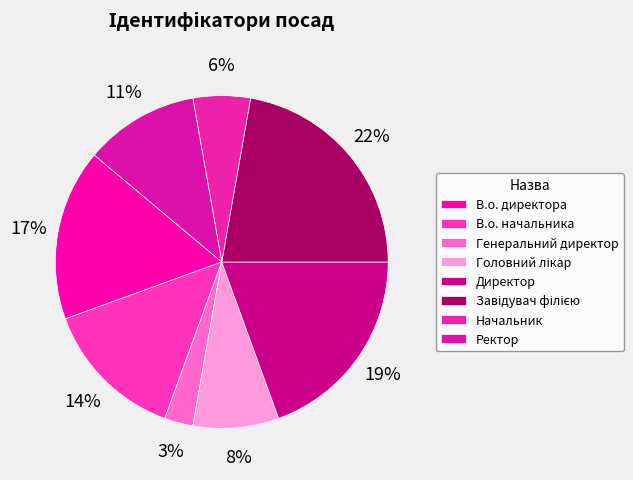

To the nearest percent, what is the difference between the Головний лікар and В.о. начальника slice percentages?

6%